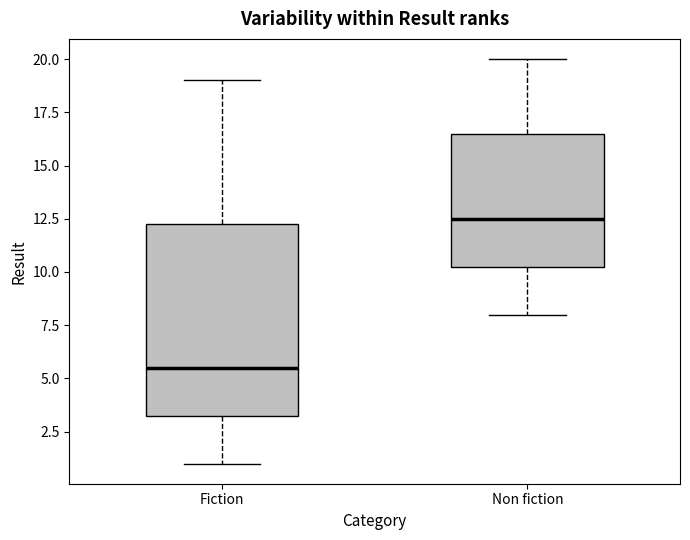

Where does the median line of the box for Non fiction sit on the y-axis? The values are not printed on the chart, so give them approximately, as read against the axis.

12.5